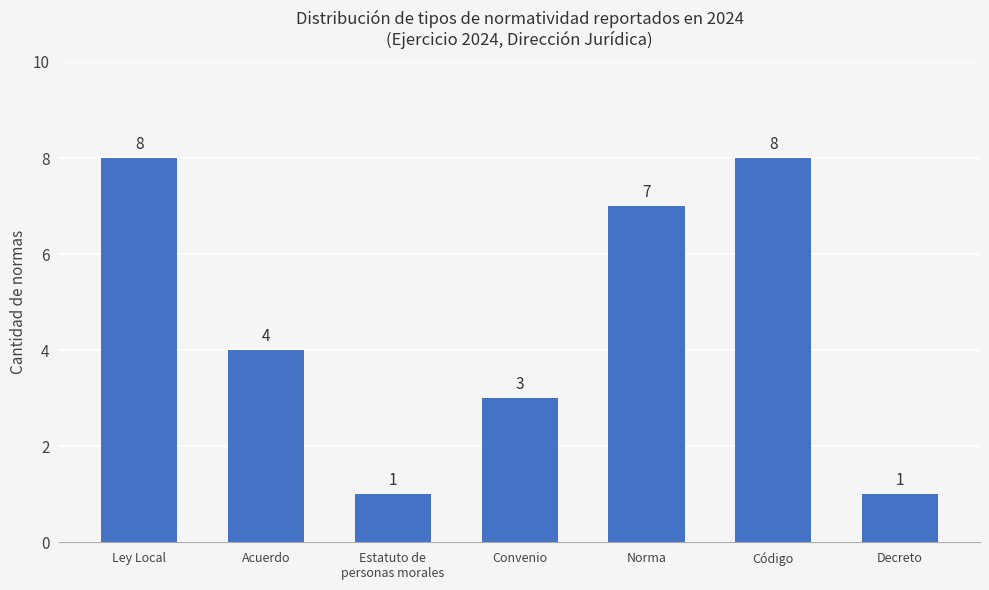

What is the average value?

5